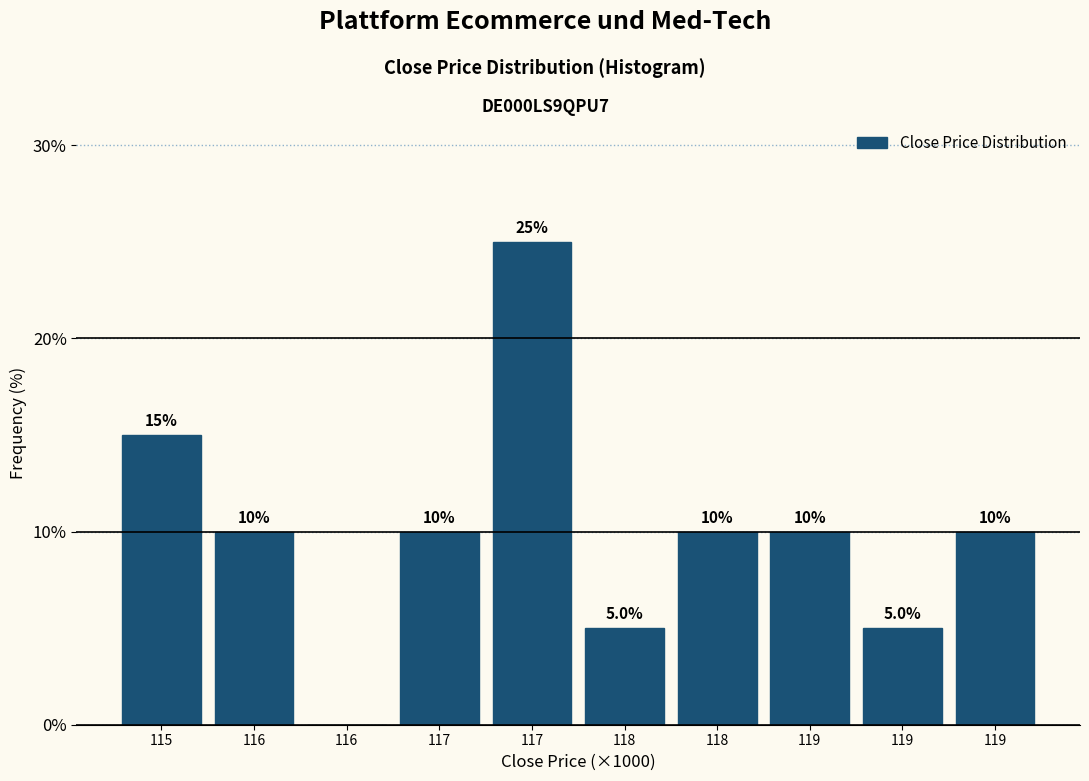

How many distinct data groups are displayed?

1